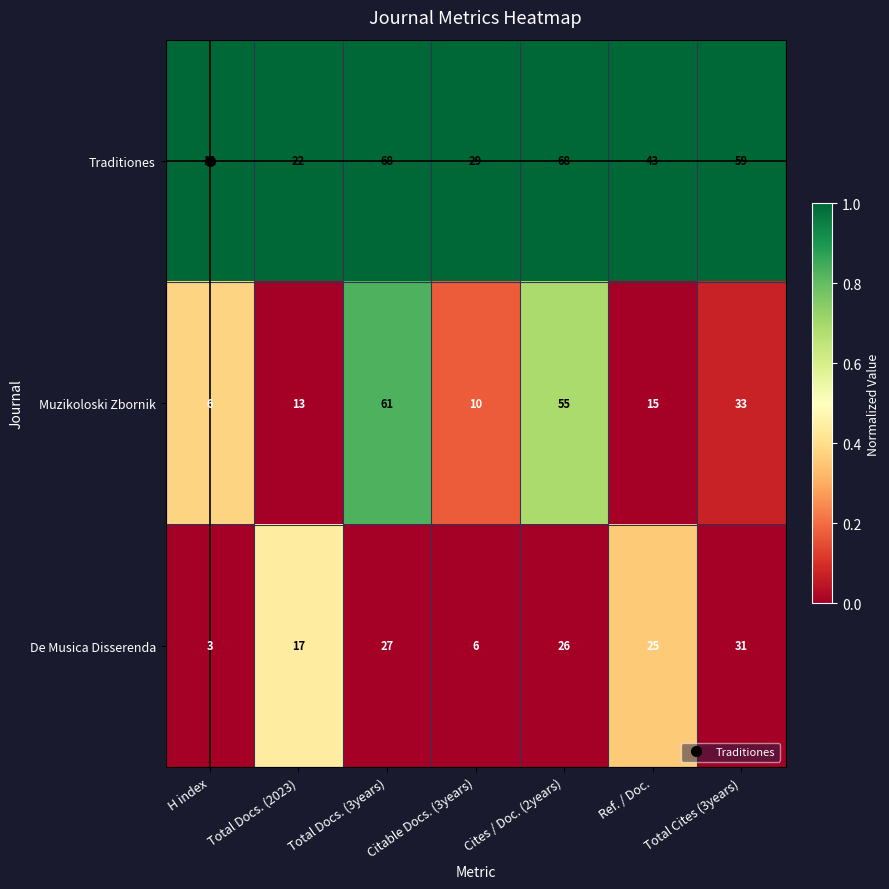

What is the sum of all Traditiones values?

300